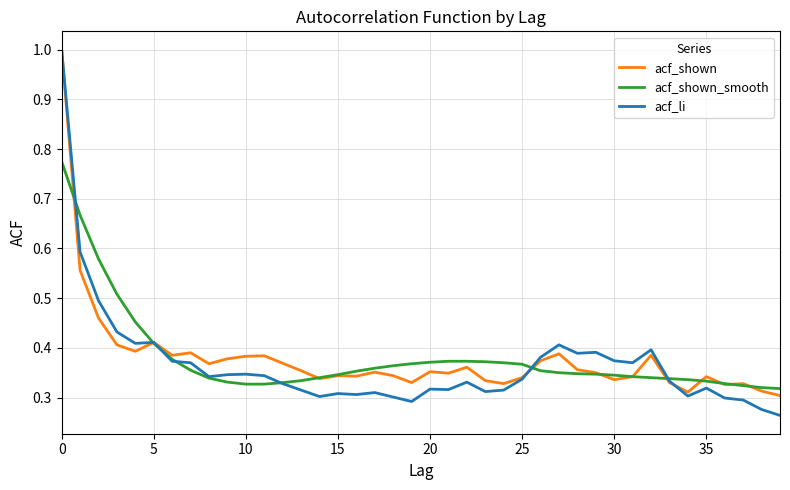

Which series has the widest spread of values?

acf_li